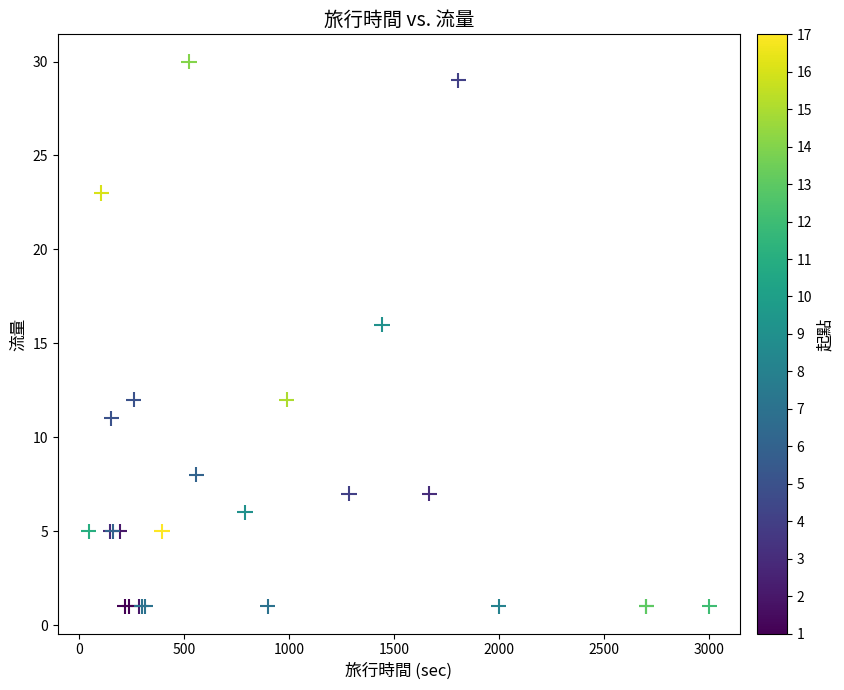

What Y value in the scatter plot is closest to 15?

16